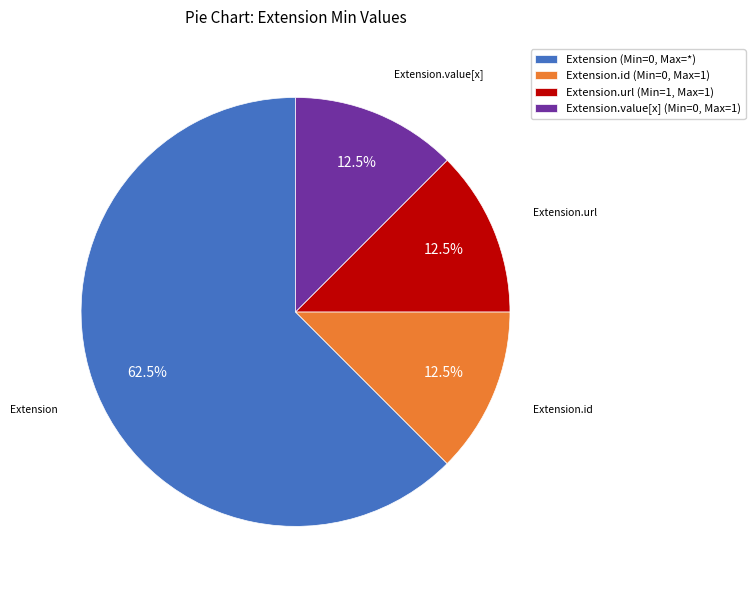

Which category has the biggest portion of the pie?

Extension (Min=0, Max=*)